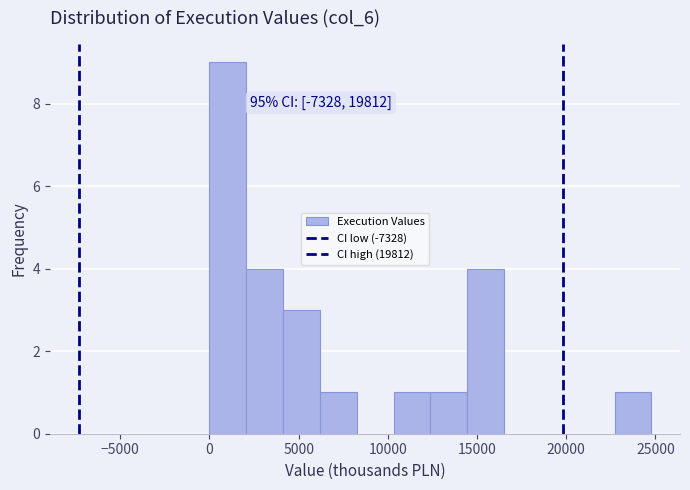

Over which range of the x-axis is the bar tallest?

0 to 2000